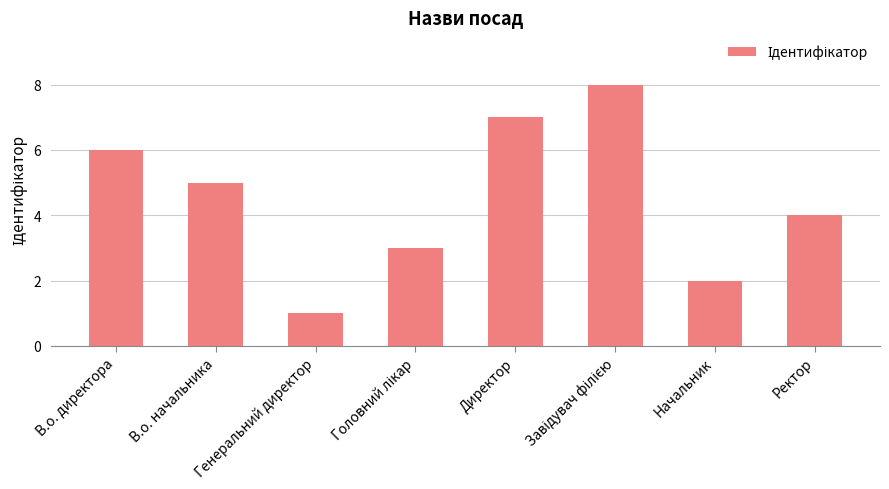

How many data points are less than 5?

4